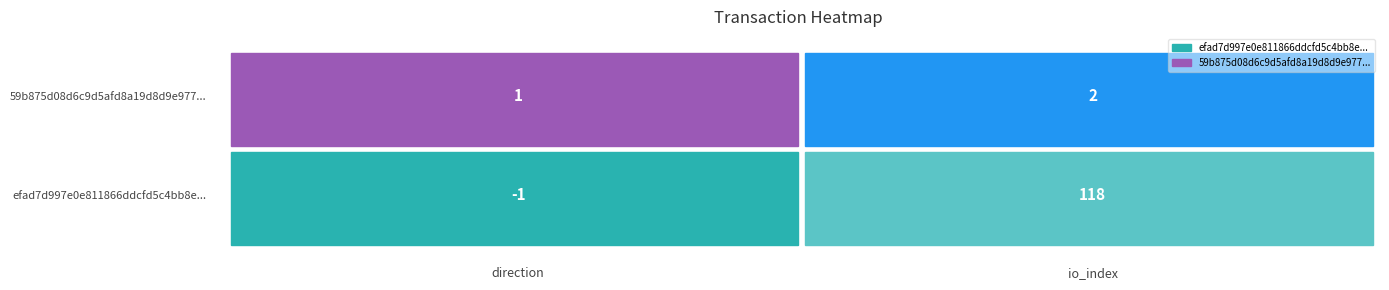

Read the 59b875d08d6c9d5afd8a19d8d9e977a457c5393 value at 0.

1